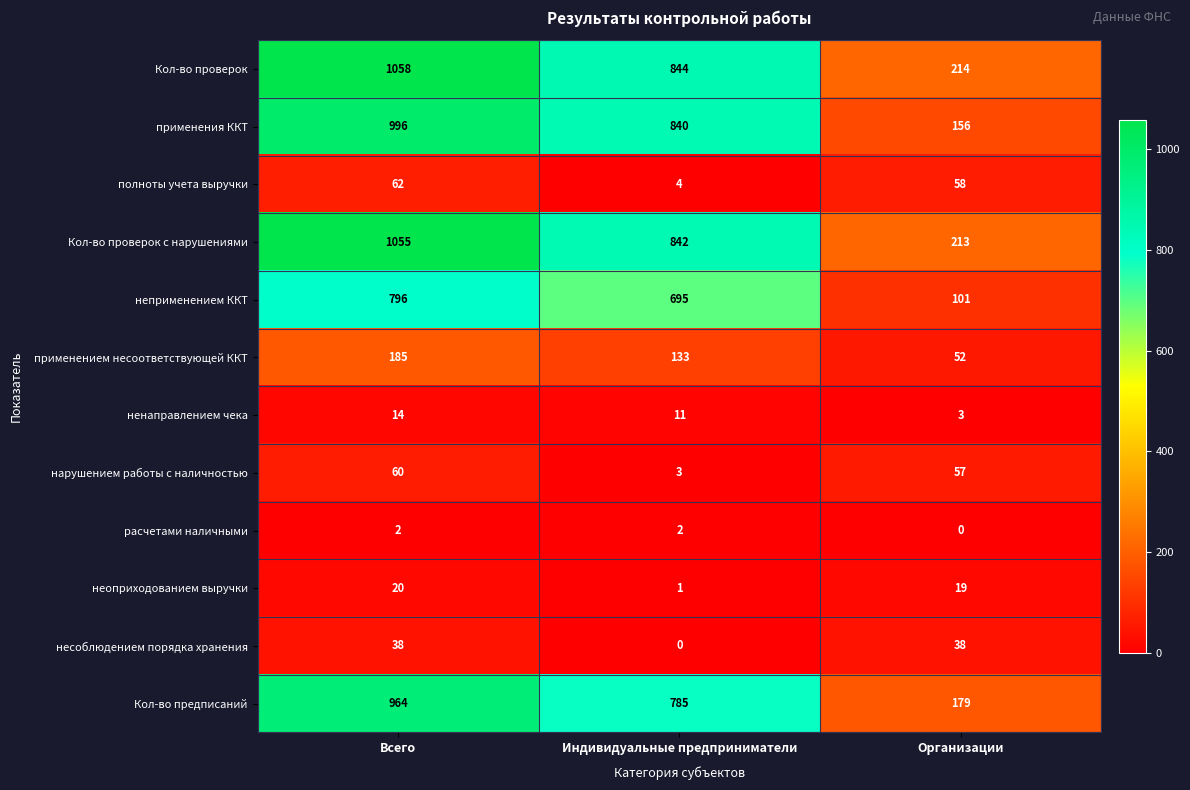

What is the difference between the second highest and minimum values in the применением несоответствующей ККТ series?

81